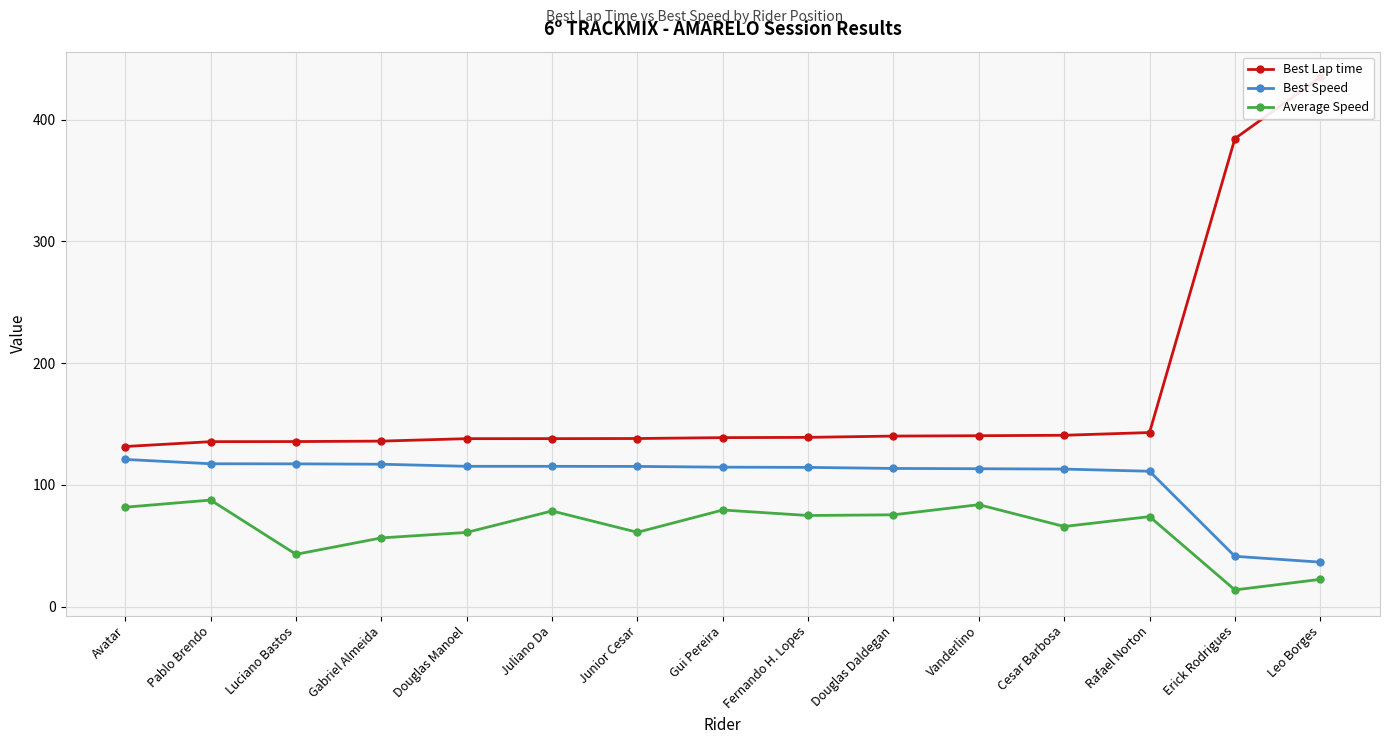

At which label does Best Lap time reach its peak?

Leo Borges